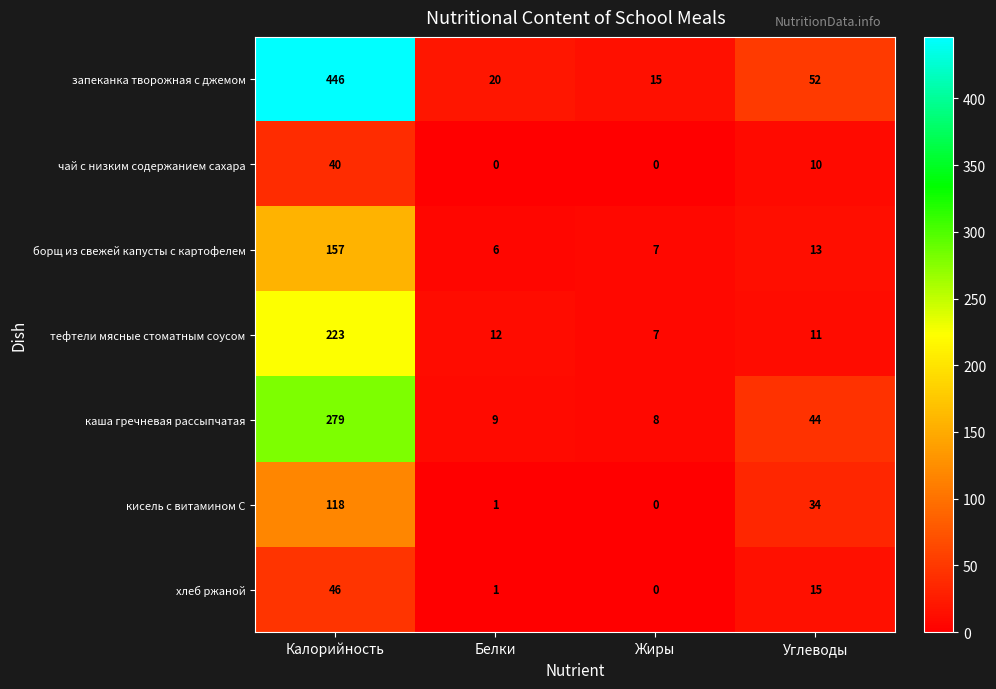

Reading right to left, list all the values displayed in this chart.

запеканка творожная с джемом: 52	15	20	446
чай с низким содержанием сахара: 10	0	0	40
борщ из свежей капусты с картофелем: 13	7	6	157
тефтели мясные стоматным соусом: 11	7	12	223
каша гречневая рассыпчатая: 44	8	9	279
кисель с витамином С: 34	0	1	118
хлеб ржаной: 15	0	1	46